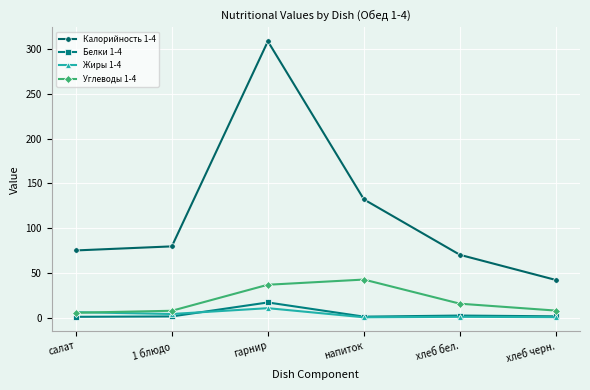

True or false: Жиры 1-4 and Калорийность 1-4 cross at least once.

False